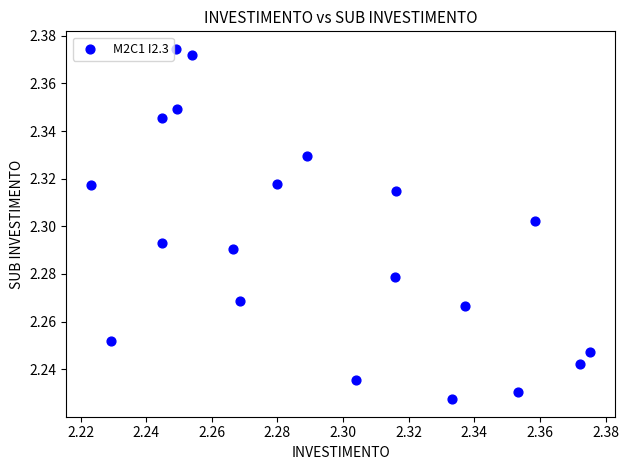

How many points are shown in the scatter plot?

20